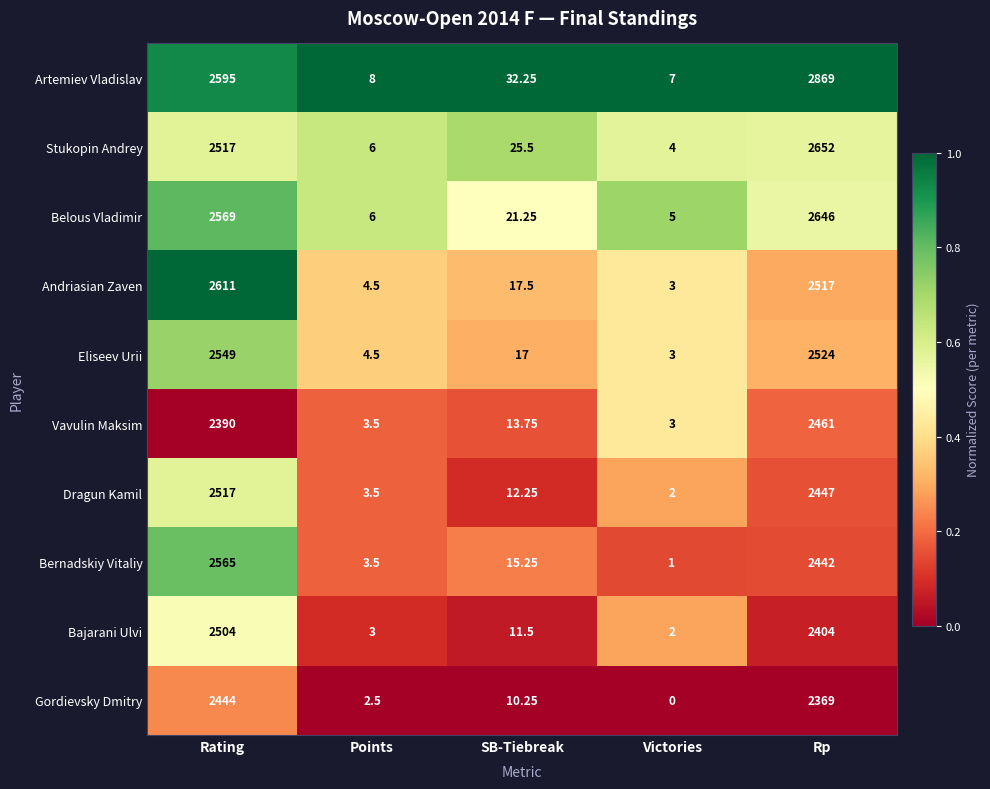

What is the maximum value shown in the chart?

2869.0